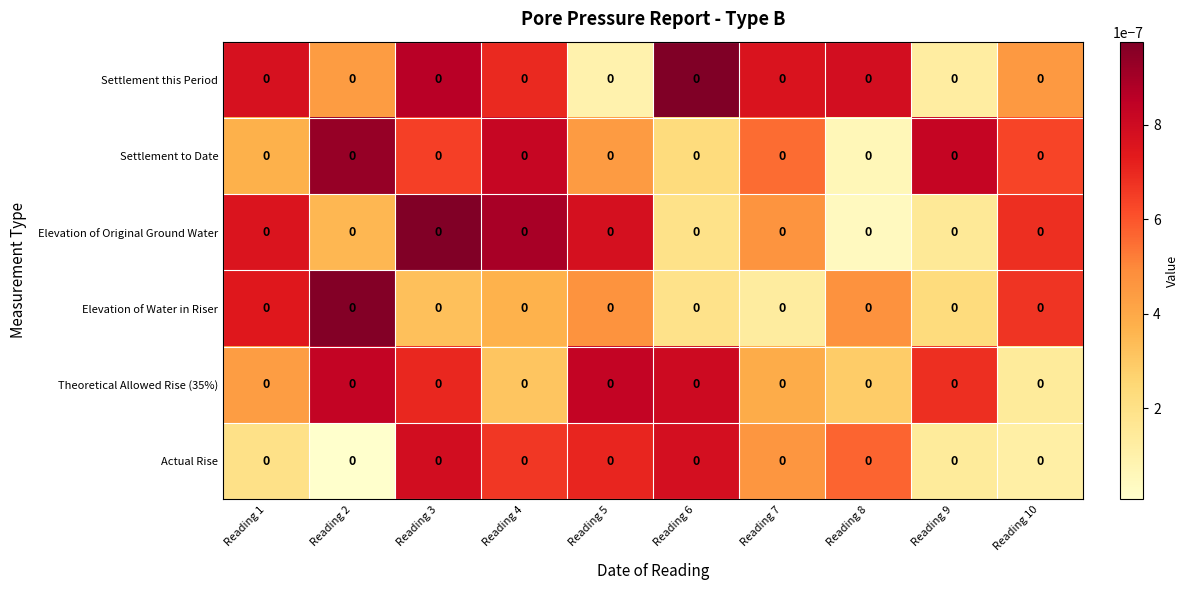

Reading left to right, list all the values displayed in this chart.

Settlement this Period: Reading 1=0.0	Reading 2=0.0	Reading 3=0.0	Reading 4=0.0	Reading 5=0.0	Reading 6=0.0	Reading 7=0.0	Reading 8=0.0	Reading 9=0.0	Reading 10=0.0
Settlement to Date: Reading 1=0.0	Reading 2=0.0	Reading 3=0.0	Reading 4=0.0	Reading 5=0.0	Reading 6=0.0	Reading 7=0.0	Reading 8=0.0	Reading 9=0.0	Reading 10=0.0
Elevation of Original Ground Water: Reading 1=0.0	Reading 2=0.0	Reading 3=0.0	Reading 4=0.0	Reading 5=0.0	Reading 6=0.0	Reading 7=0.0	Reading 8=0.0	Reading 9=0.0	Reading 10=0.0
Elevation of Water in Riser: Reading 1=0.0	Reading 2=0.0	Reading 3=0.0	Reading 4=0.0	Reading 5=0.0	Reading 6=0.0	Reading 7=0.0	Reading 8=0.0	Reading 9=0.0	Reading 10=0.0
Theoretical Allowed Rise (35%): Reading 1=0.0	Reading 2=0.0	Reading 3=0.0	Reading 4=0.0	Reading 5=0.0	Reading 6=0.0	Reading 7=0.0	Reading 8=0.0	Reading 9=0.0	Reading 10=0.0
Actual Rise: Reading 1=0.0	Reading 2=0.0	Reading 3=0.0	Reading 4=0.0	Reading 5=0.0	Reading 6=0.0	Reading 7=0.0	Reading 8=0.0	Reading 9=0.0	Reading 10=0.0